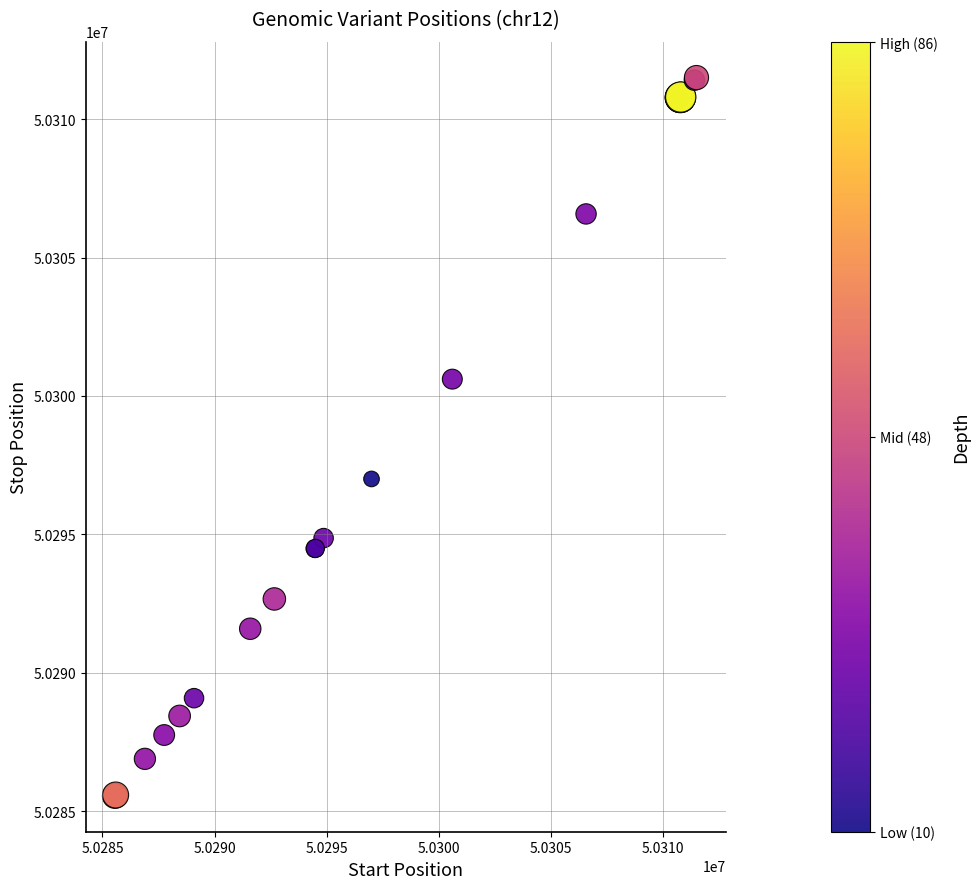

What Y value in the scatter plot is closest to 50298529?

50297004